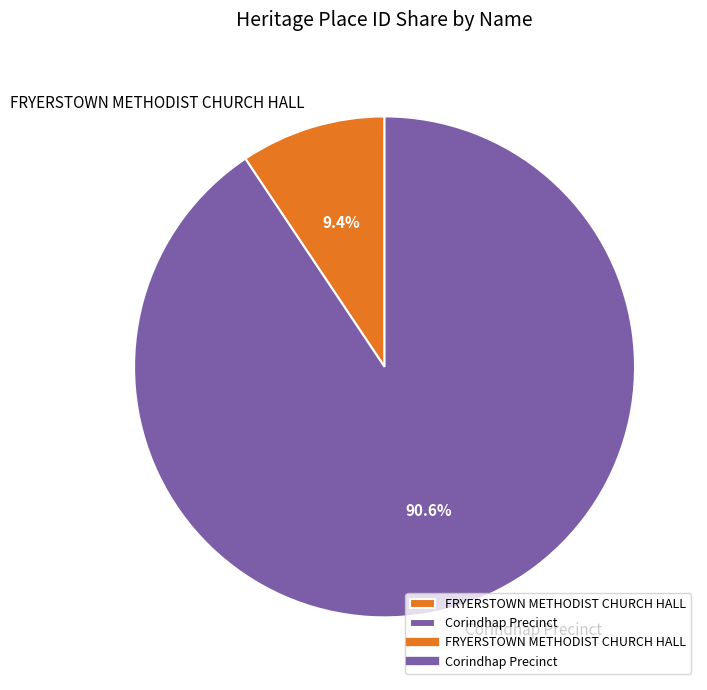

To the nearest percent, what is the average slice percentage?

50%